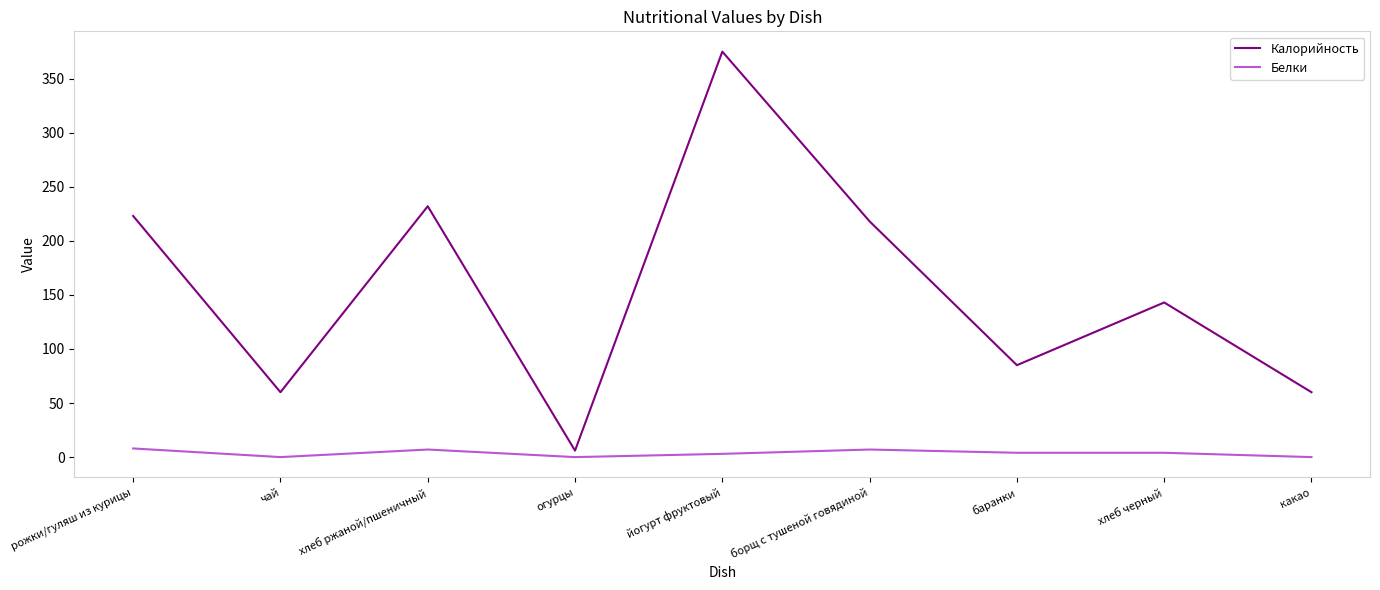

How many interior local valleys does the Калорийность series have?

3